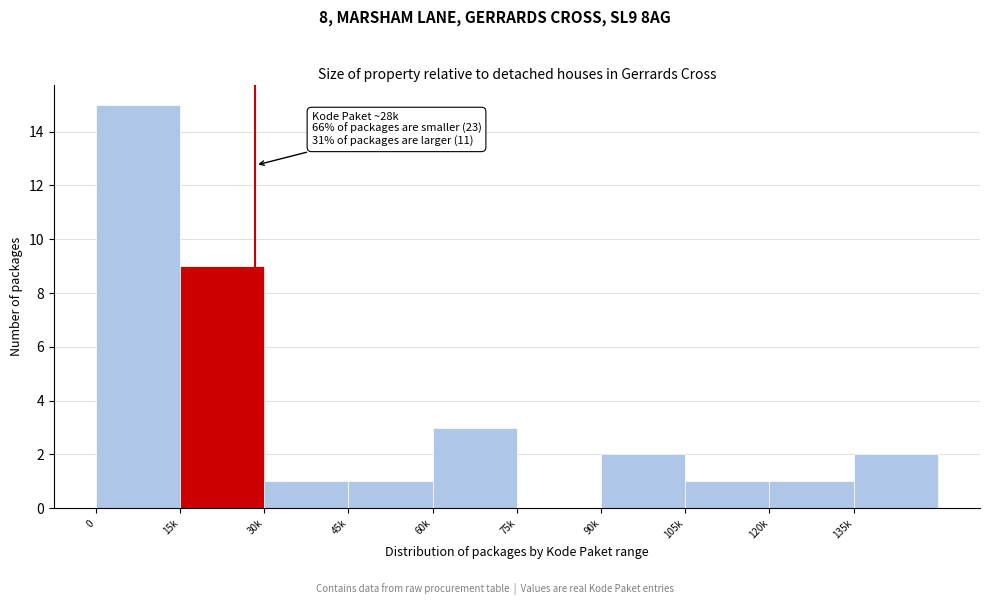

Reading left to right, transcribe all the data shown in this chart.

0=15	15k=9	30k=1	45k=1	60k=3	75k=0	90k=2	105k=1	120k=1	135k=2